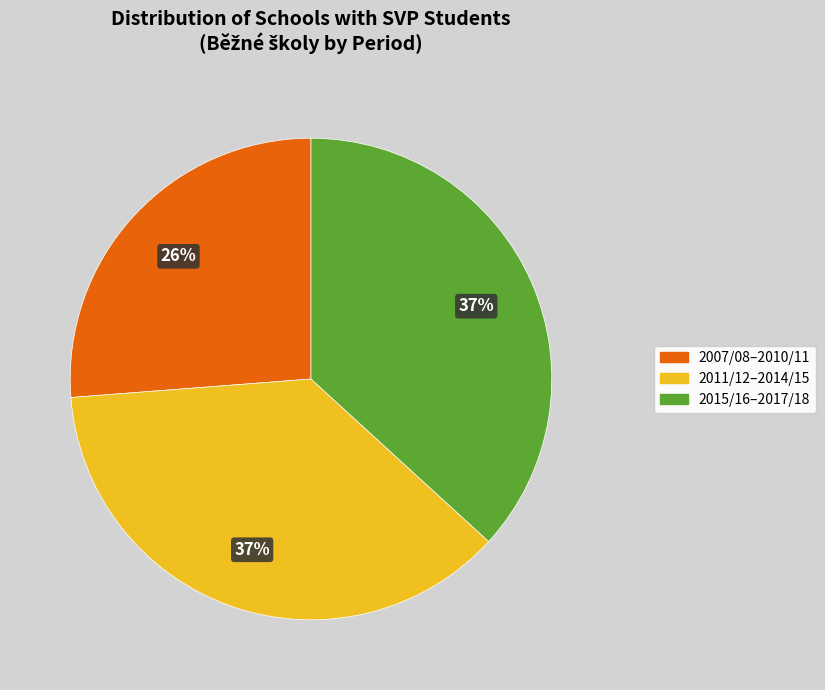

To the nearest percent, what is the difference between the 2011/12–2014/15 and 2007/08–2010/11 slice percentages?

11%